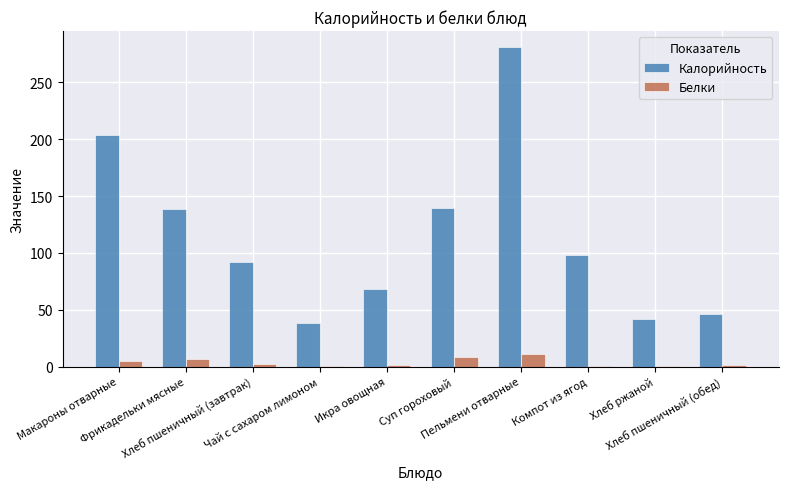

How many groups of bars are there?

10